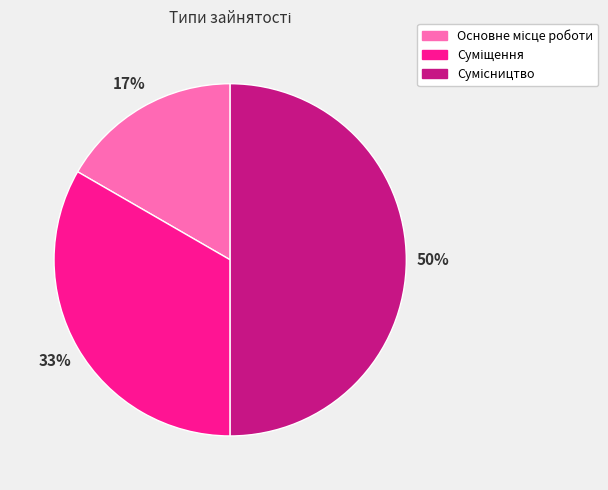

To the nearest percent, what is the average slice percentage?

33%